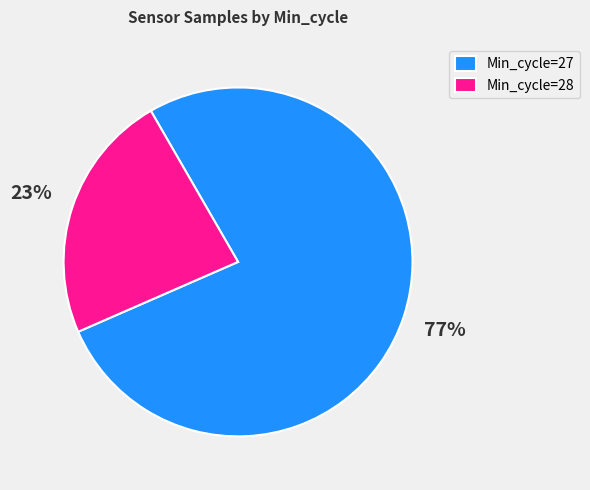

What is the largest slice in the pie chart?

Min_cycle=27